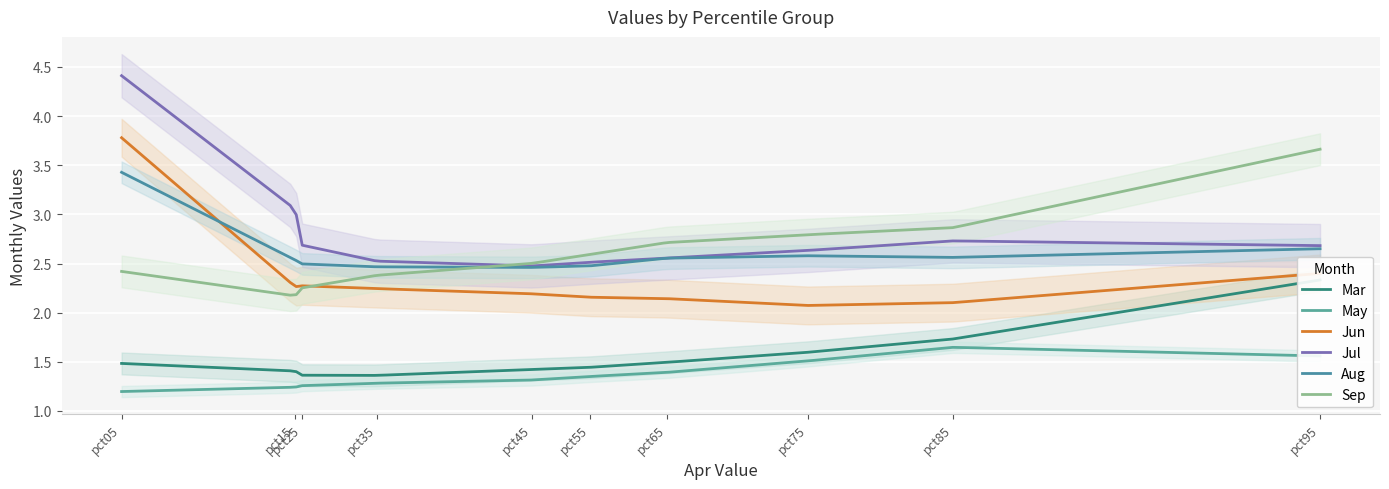

At which label is Aug closest to 2?

pct45